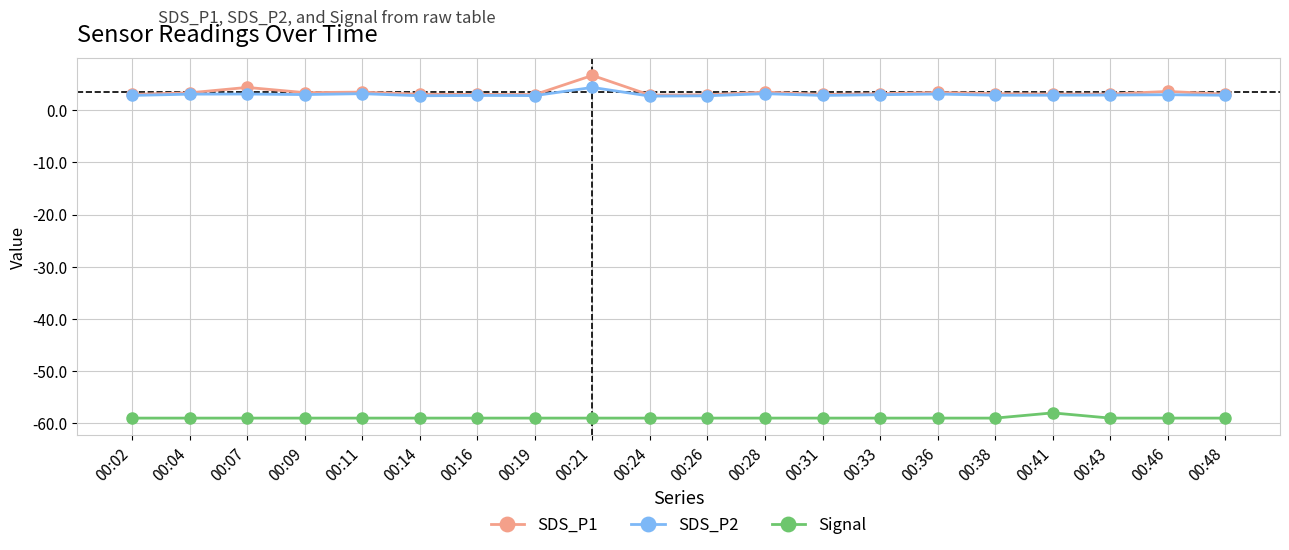

Which category has the highest value in the SDS_P1 series?

00:21